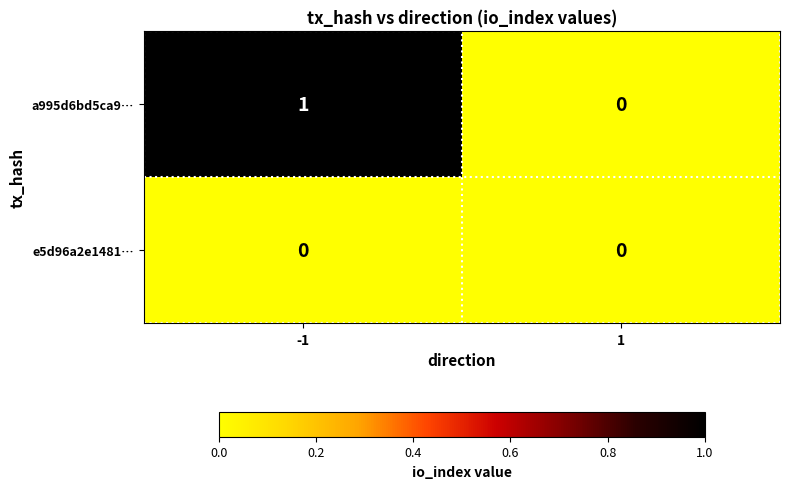

Which series has the widest spread of values?

a995d6bd5ca9…